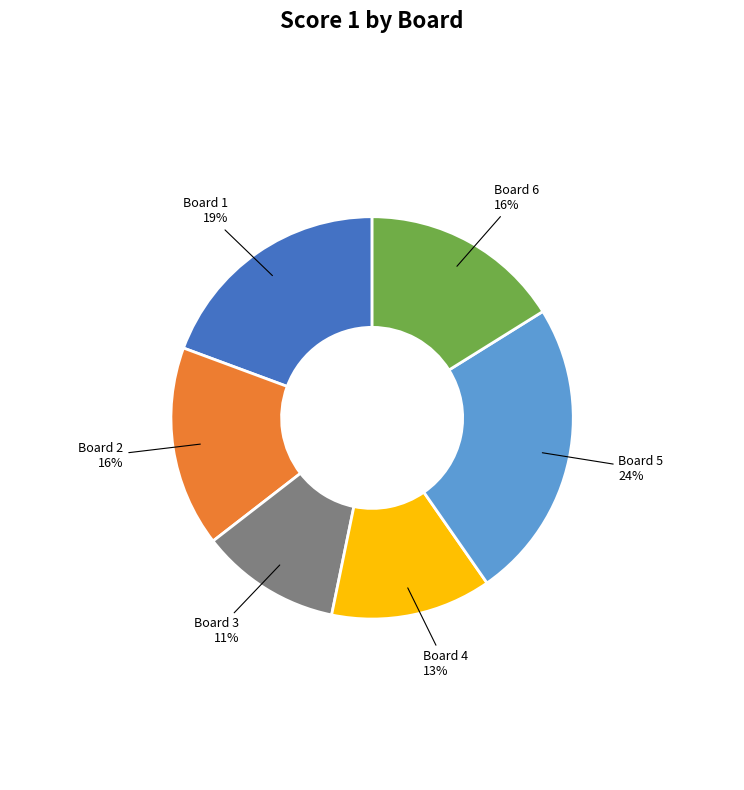

Is there a majority slice in this chart?

No